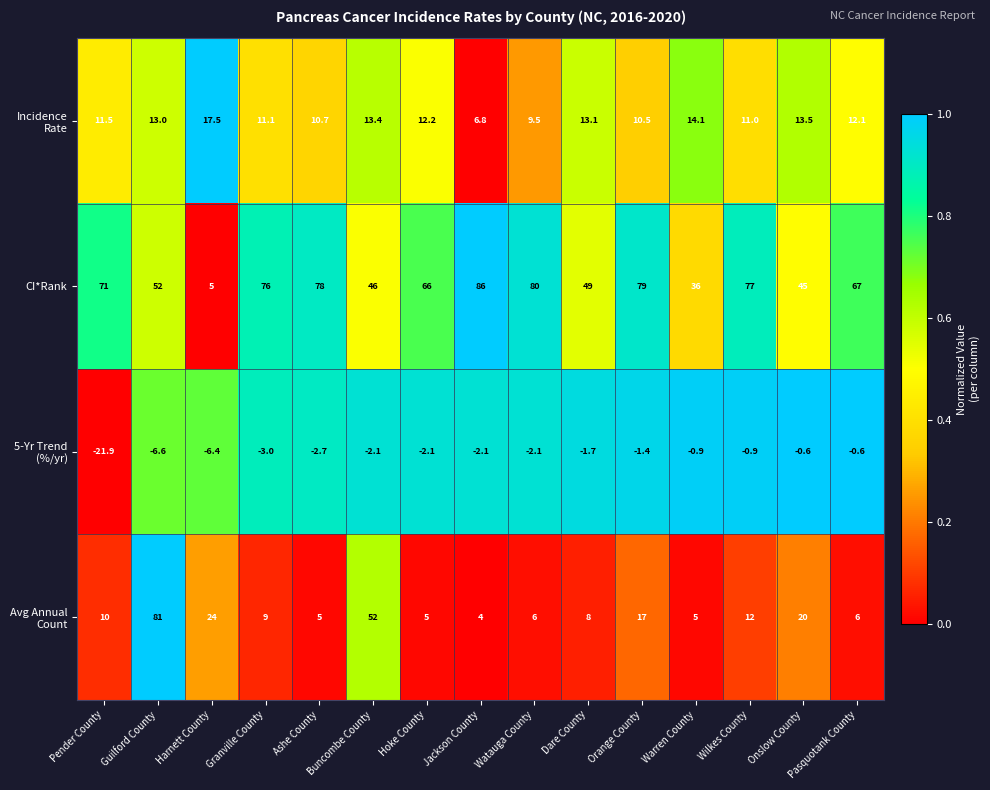

What is the sum of all CI*Rank values?

913.0